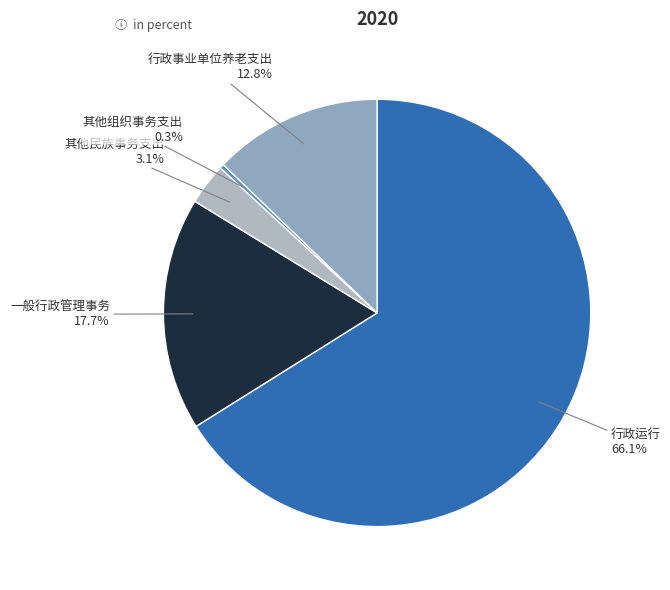

How many slices are in this pie chart?

5